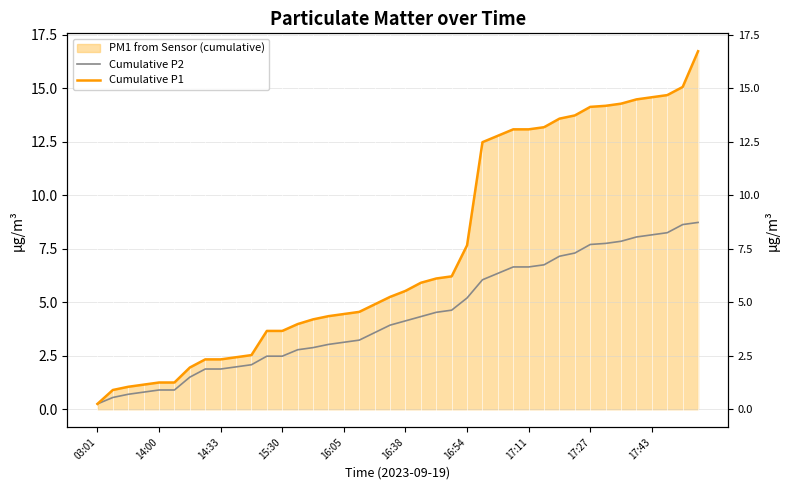

At 15:30, list the series in order from smallest to largest.

Cumulative P2, Cumulative P1